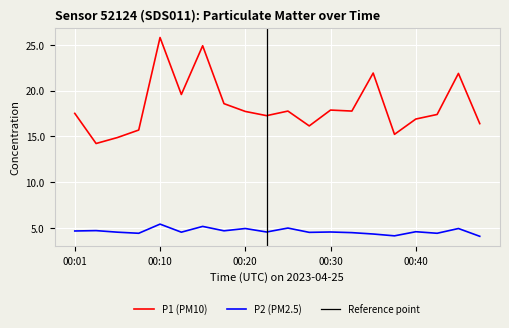

Reading left to right, what are all the values shown in this chart?

P1: 17.5	14.2	14.9	15.7	25.8	19.6	24.9	18.6	17.7	17.3	17.8	16.1	17.9	17.8	21.9	15.2	16.9	17.4	21.9	16.4
P2: 4.7	4.7	4.5	4.4	5.4	4.5	5.2	4.7	5.0	4.6	5.0	4.5	4.6	4.5	4.3	4.2	4.6	4.4	5.0	4.1